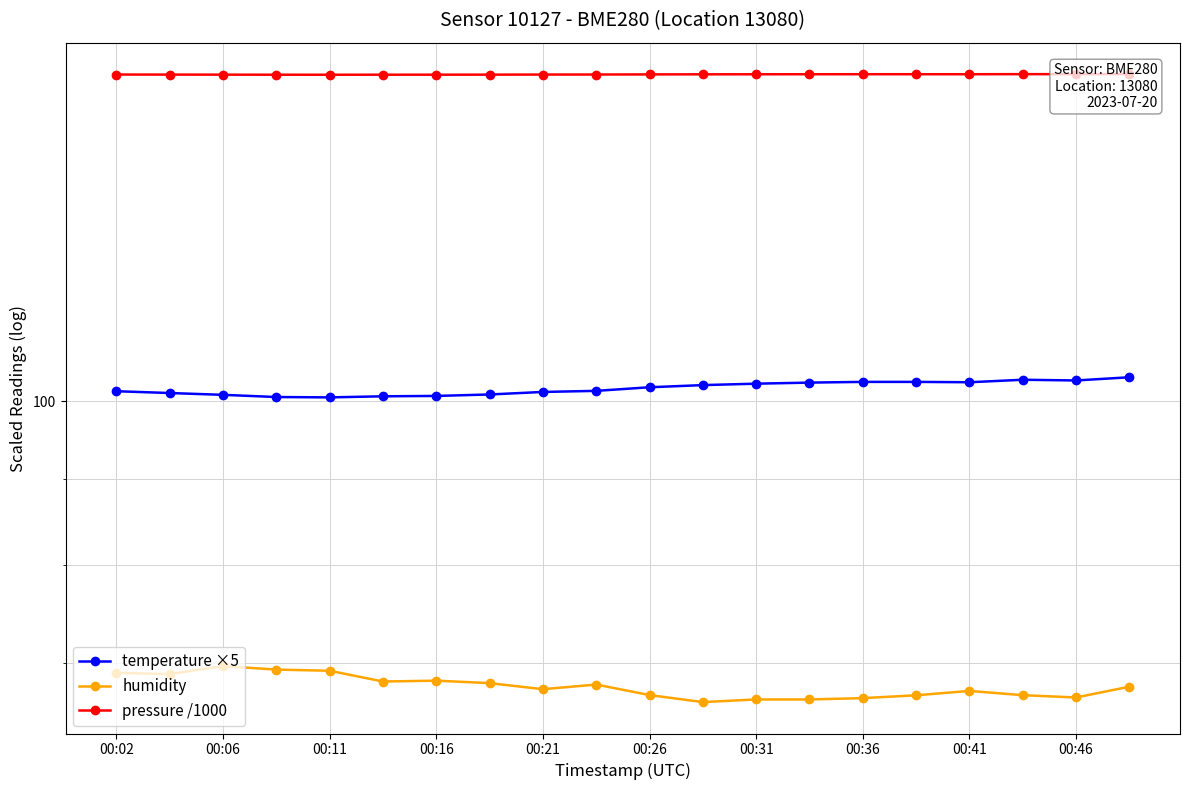

In temperature ×5, how many points are lower than both neighbors (excluding endpoints)?

3